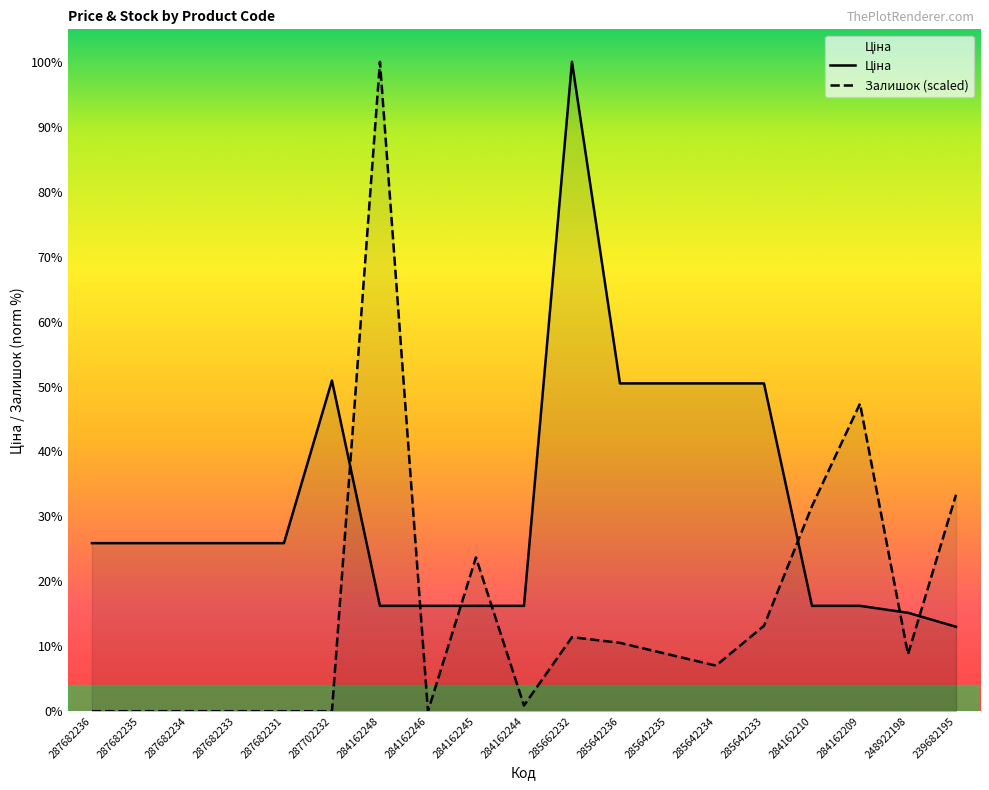

What position from the left is 248922198?

18